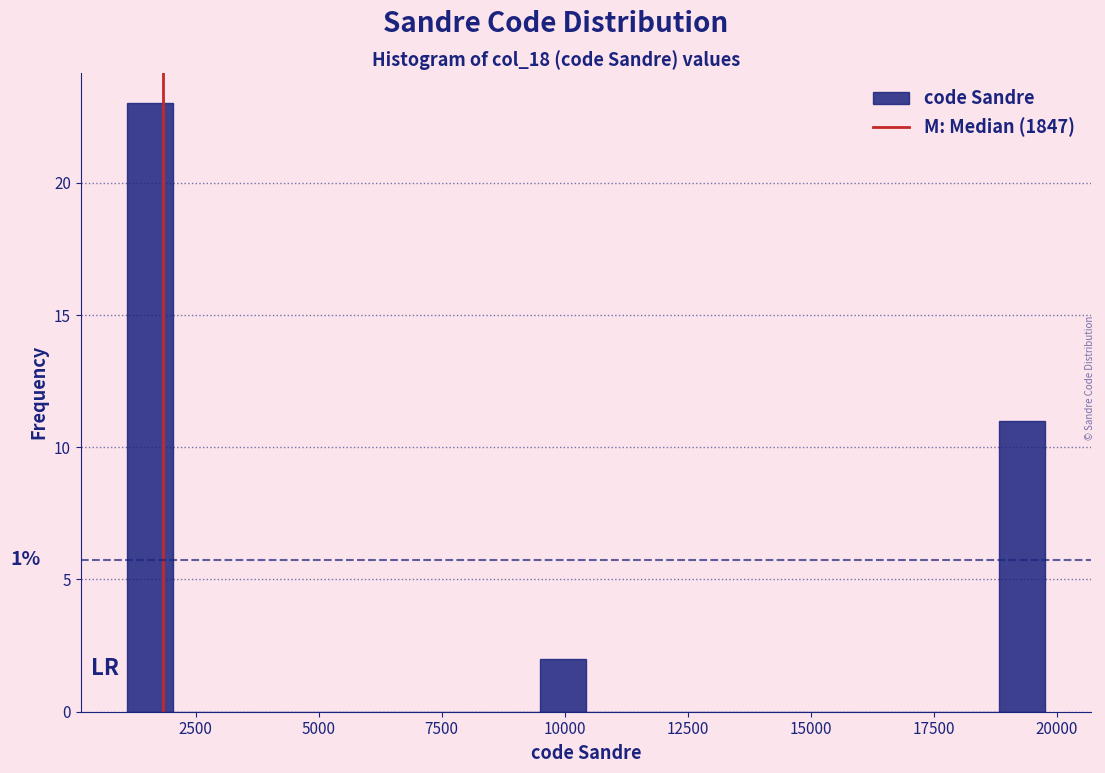

Read against the x-axis, roughly where is the centre of the tallest bar?

1500